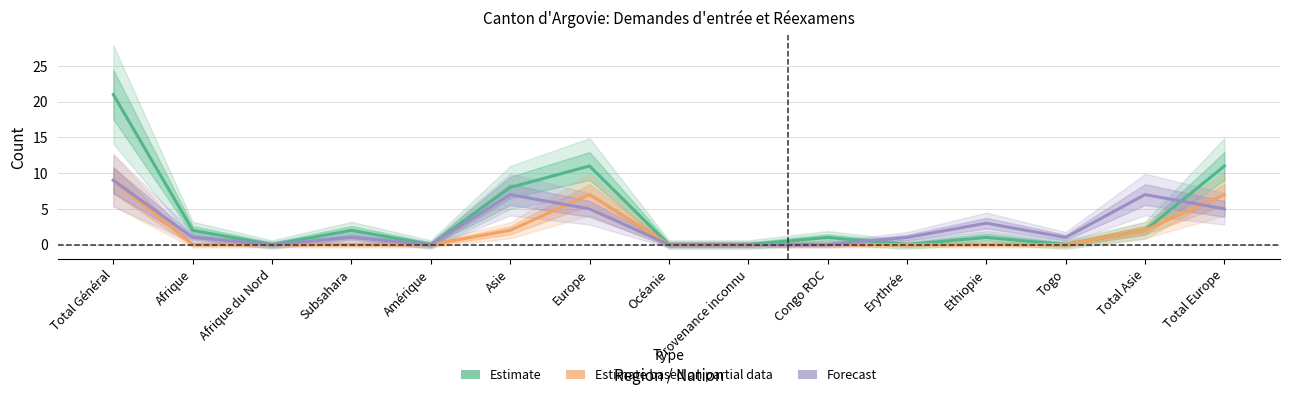

Which category has the highest value in the Forecast series?

Total Général